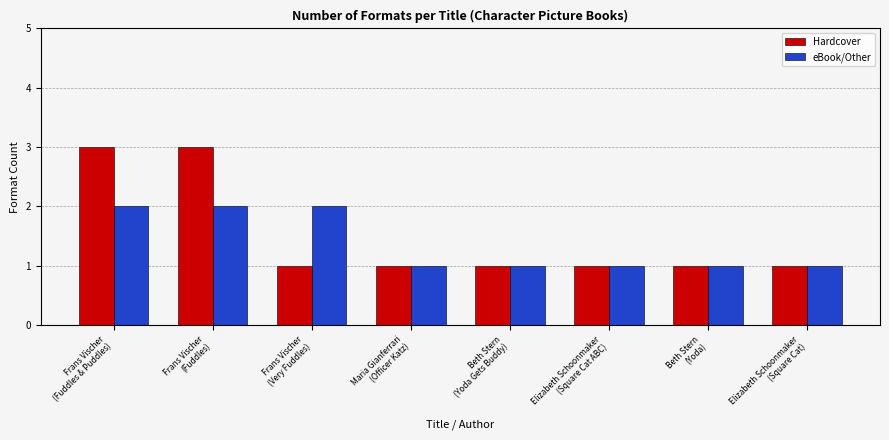

Which series has the widest spread of values?

Hardcover